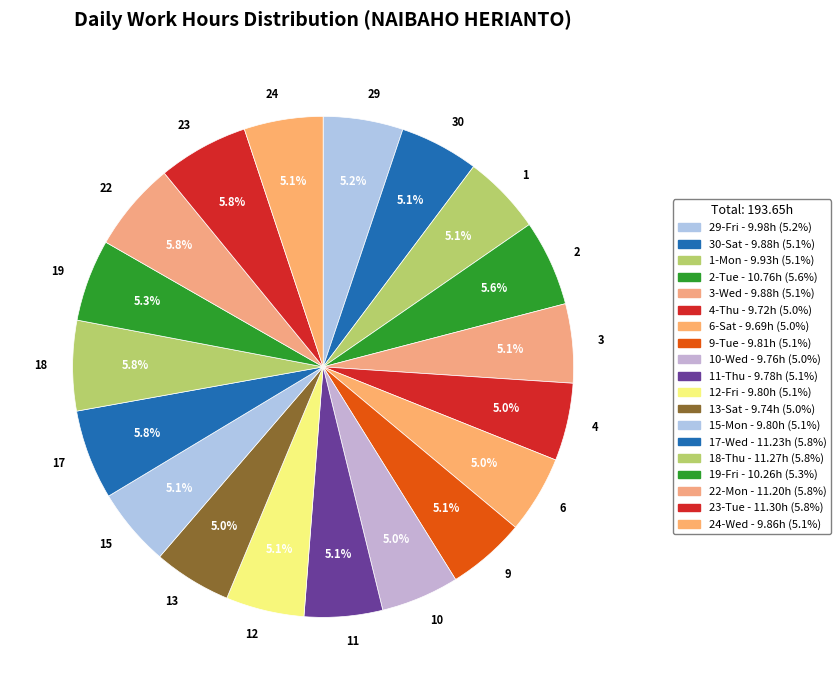

How many segments does this pie chart have?

19